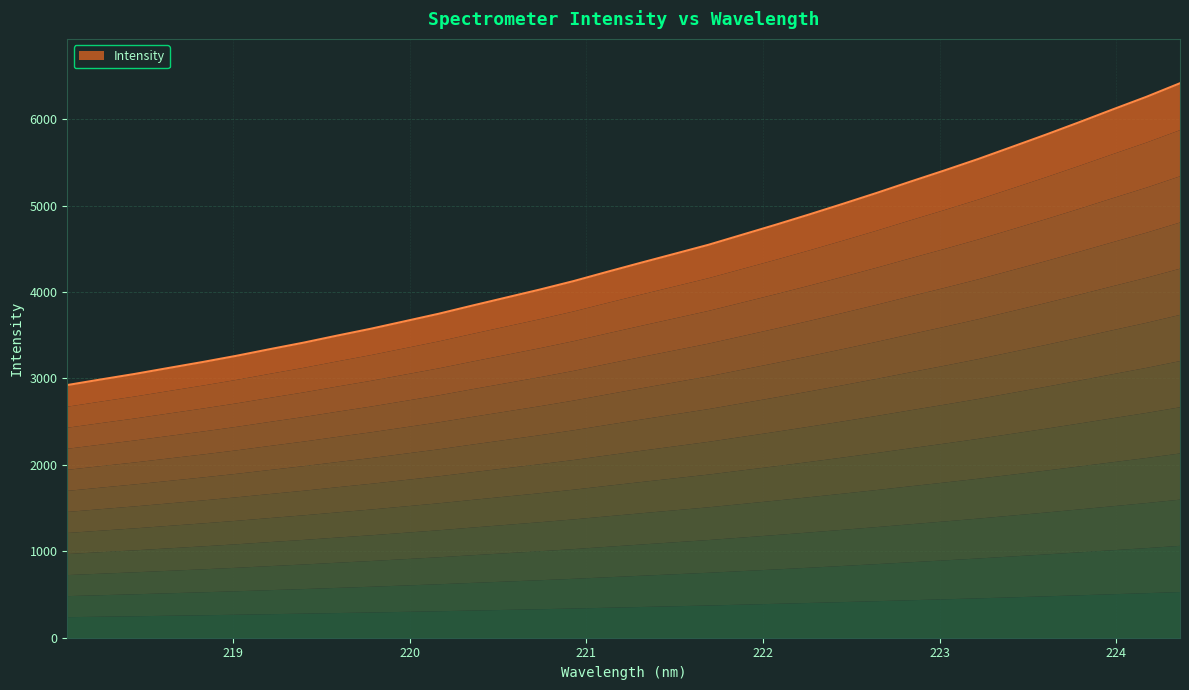

At which label is the value closest to 4669?

221.8812